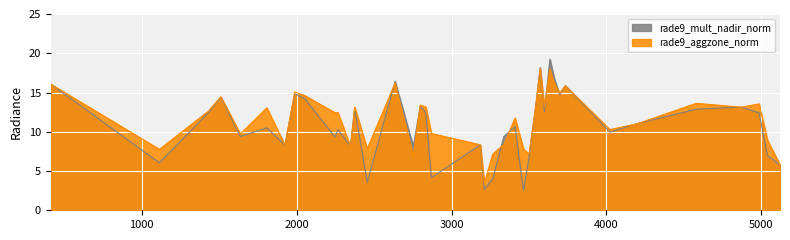

What is the sum of all rade9_mult_nadir_norm values?

432.3